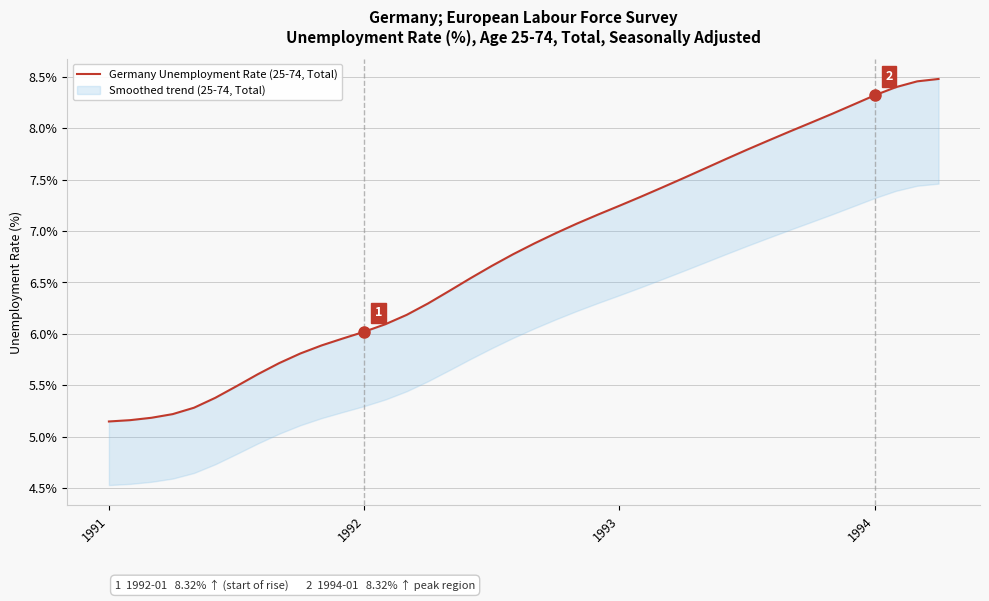

The value at 39 is 8.5. True or false?

True